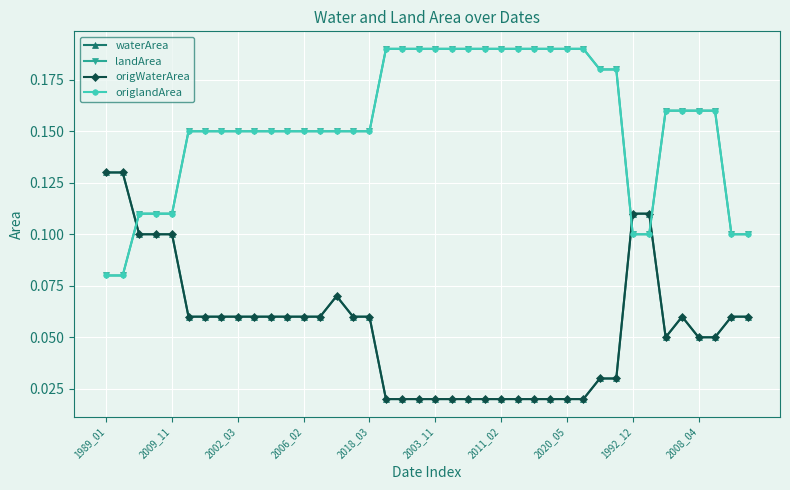

Does the chart have visible grid lines?

Yes